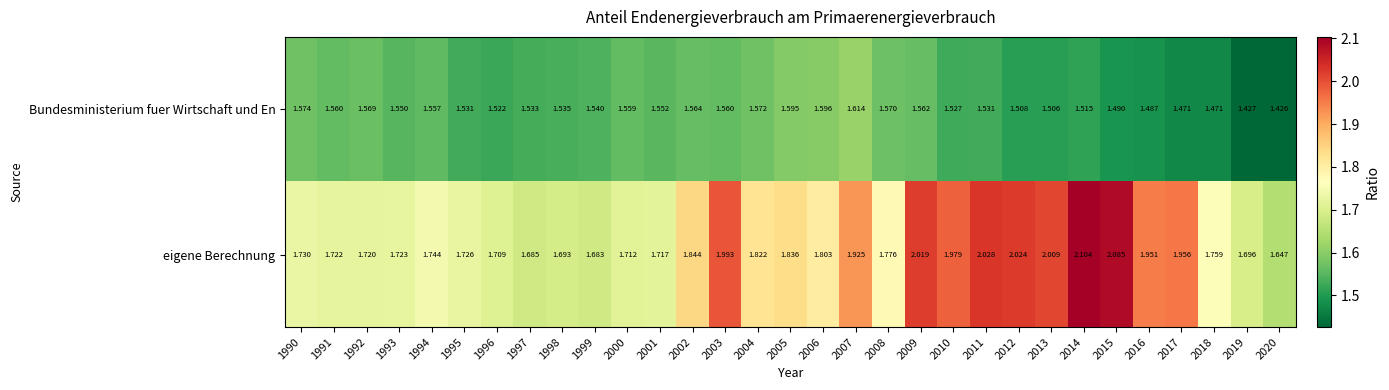

Which series has the widest spread of values?

eigene Berechnung